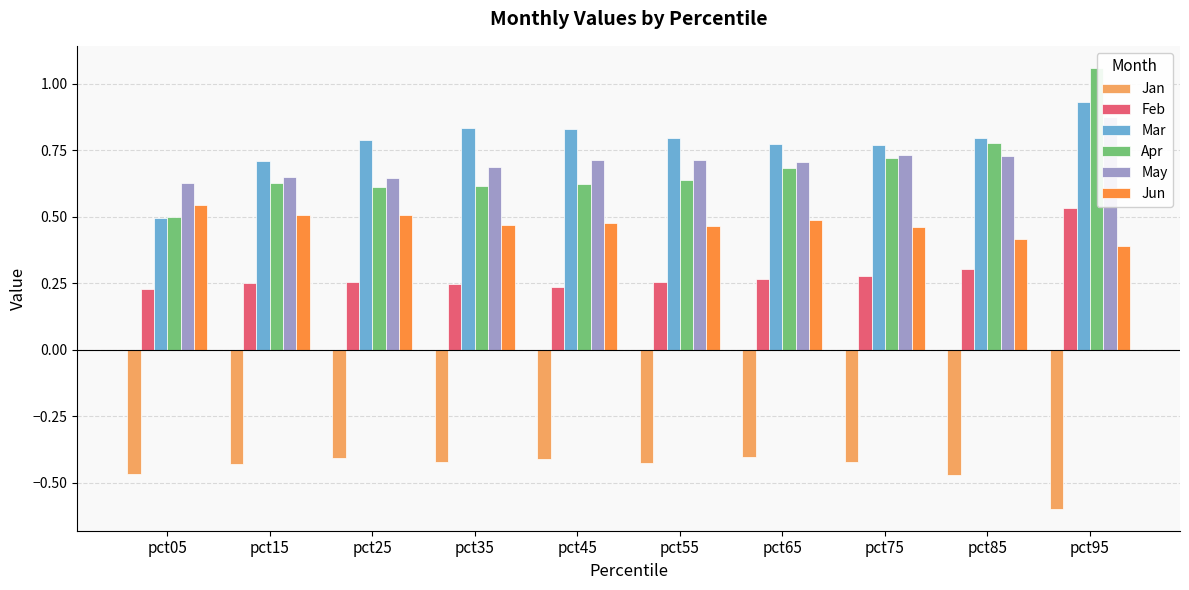

What is the average value of the Feb series?

0.3